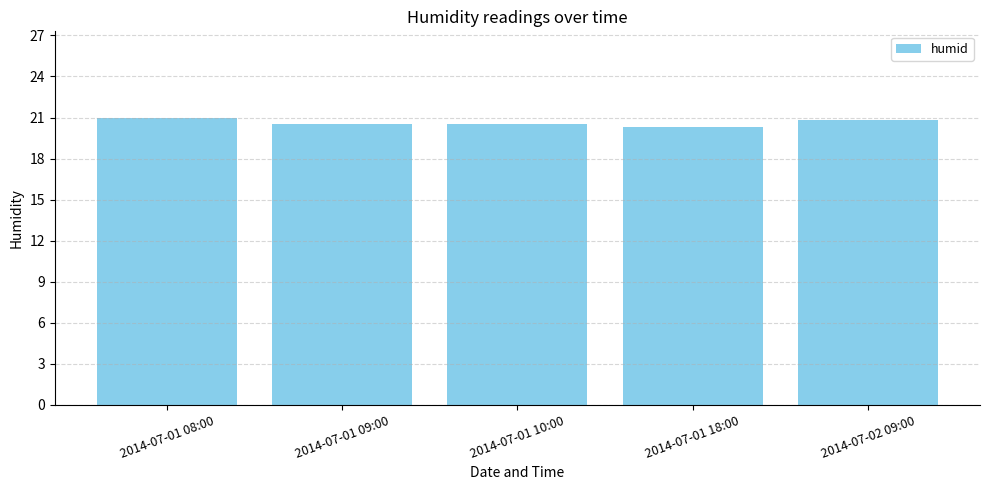

Is it true that the value at 2014-07-02 09:00 is 20.8?

True